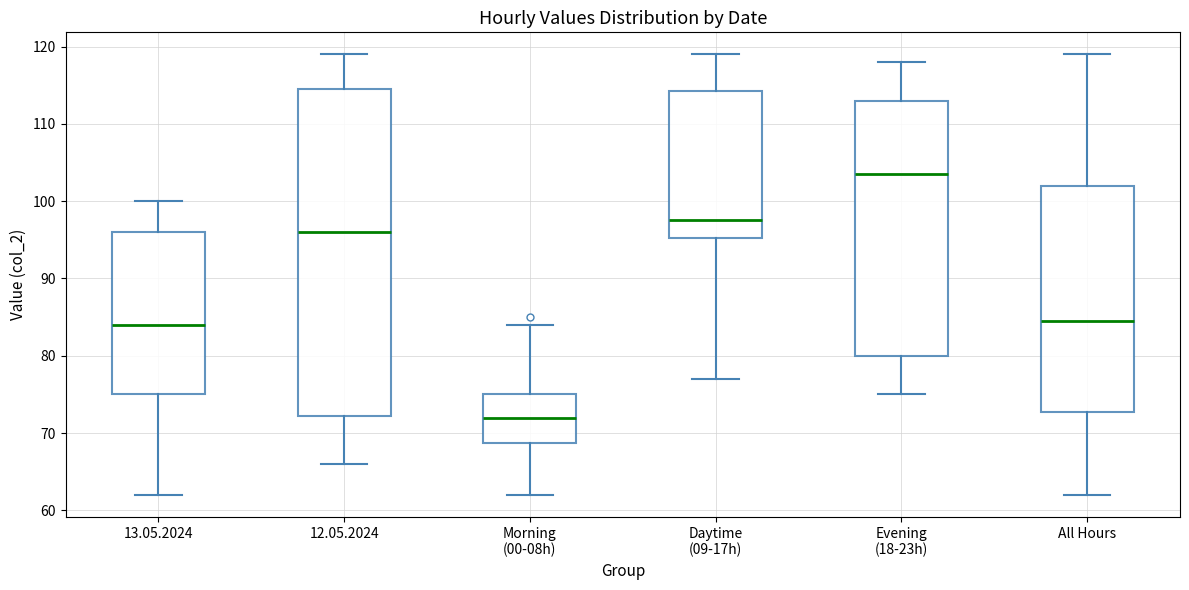

Reading left to right, read every box against the y-axis: the position of its median line, the range the box covers, and the ends of its whiskers. The values are not printed on the chart, so give them approximately, as read against the axis.

13.05.2024: median 84, box 75 to 96, whiskers 62 to 100
12.05.2024: median 96, box 72 to 115, whiskers 66 to 119
Morning (00-08h): median 72, box 69 to 75, whiskers 62 to 84
Daytime (09-17h): median 98, box 95 to 114, whiskers 77 to 119
Evening (18-23h): median 104, box 80 to 113, whiskers 75 to 118
All Hours: median 85, box 73 to 102, whiskers 62 to 119